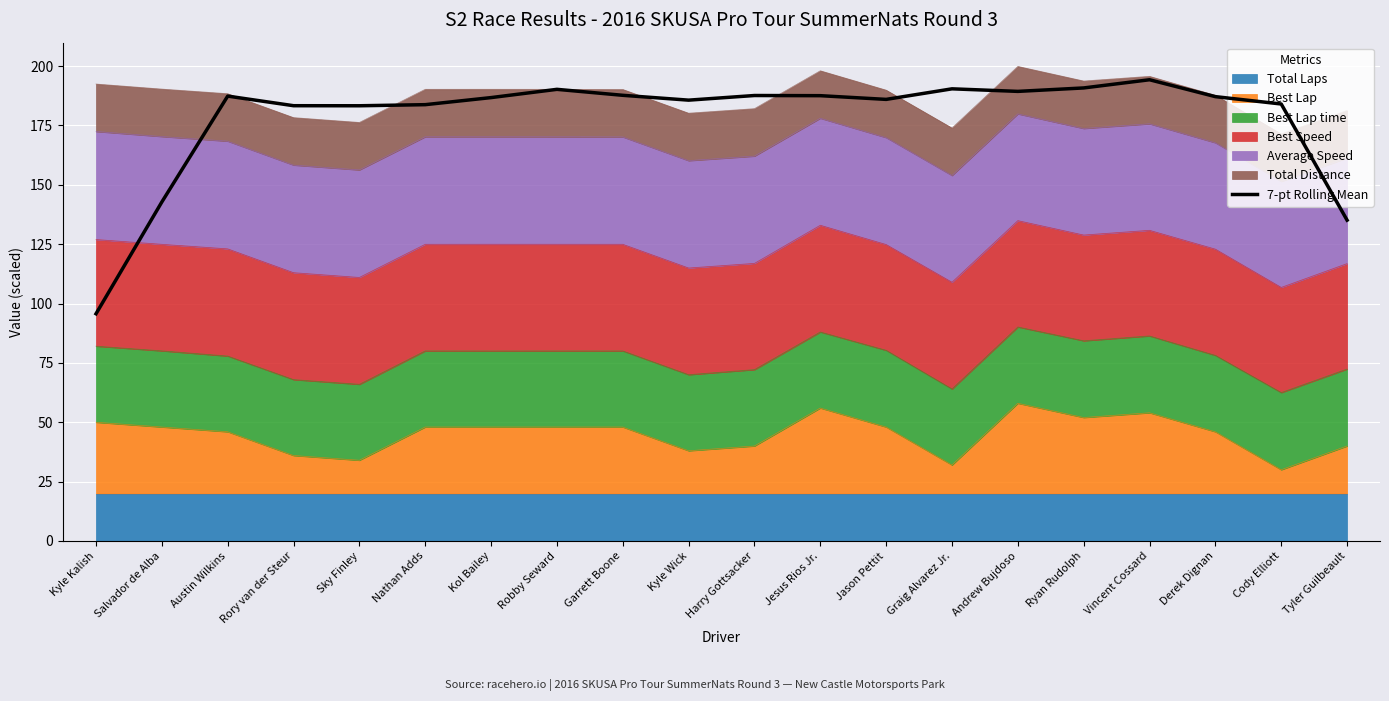

What is the maximum value shown in the chart?

194.3